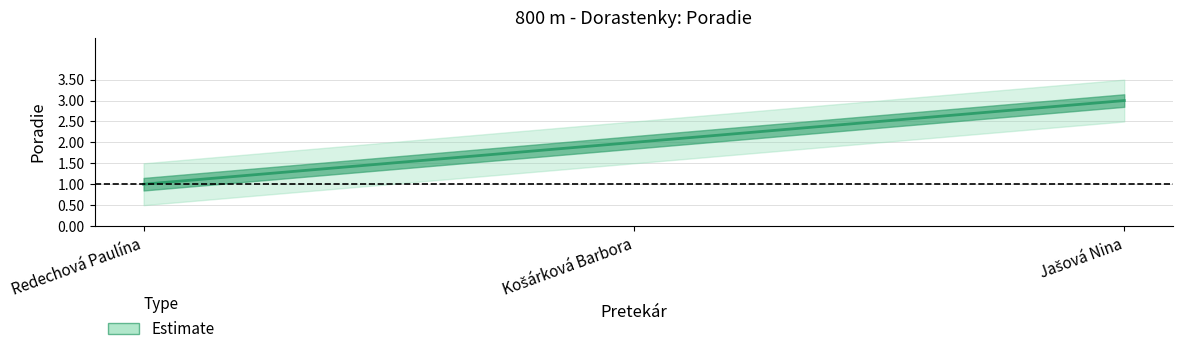

Which category has the highest value across all series?

Jašová Nina